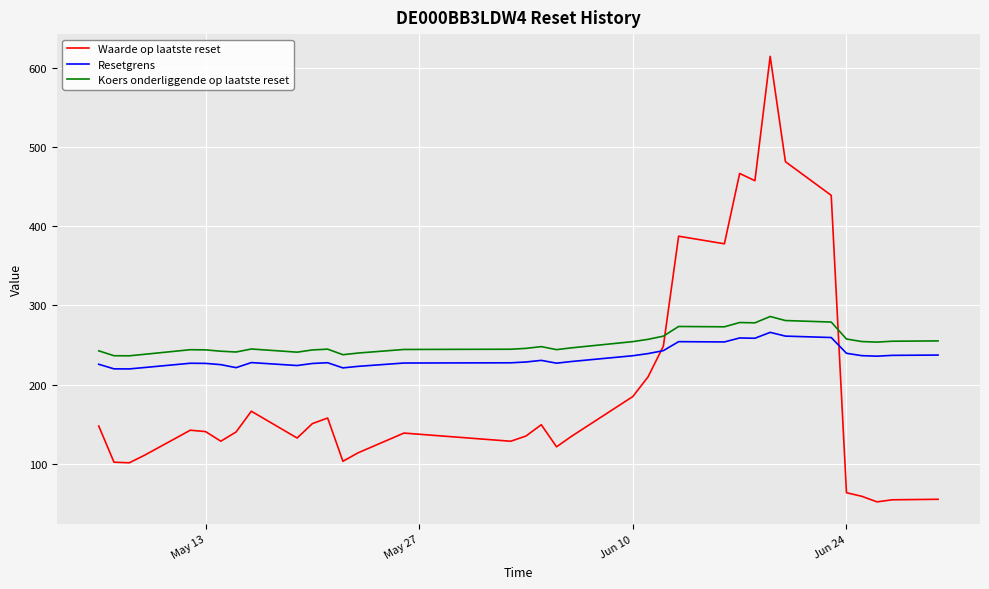

Does the chart display data point markers on the line(s)?

No